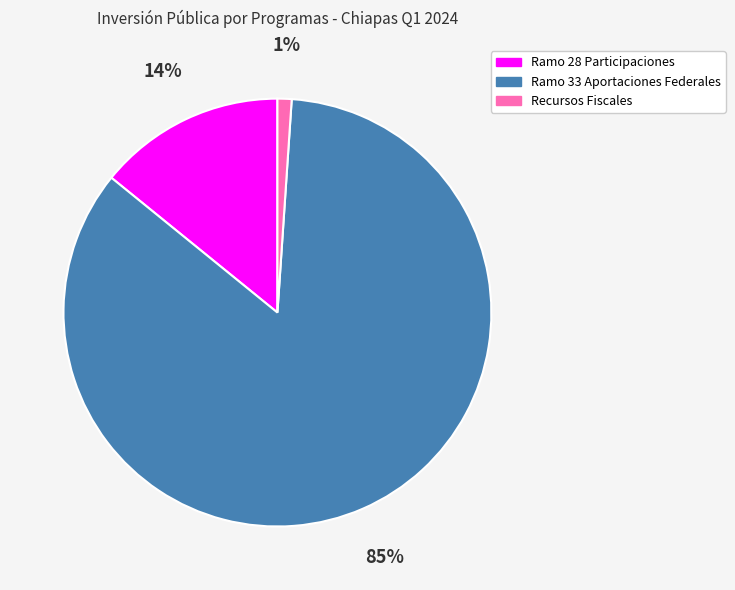

The Ramo 28 Participaciones slice represents 14% of the pie. True or false?

True